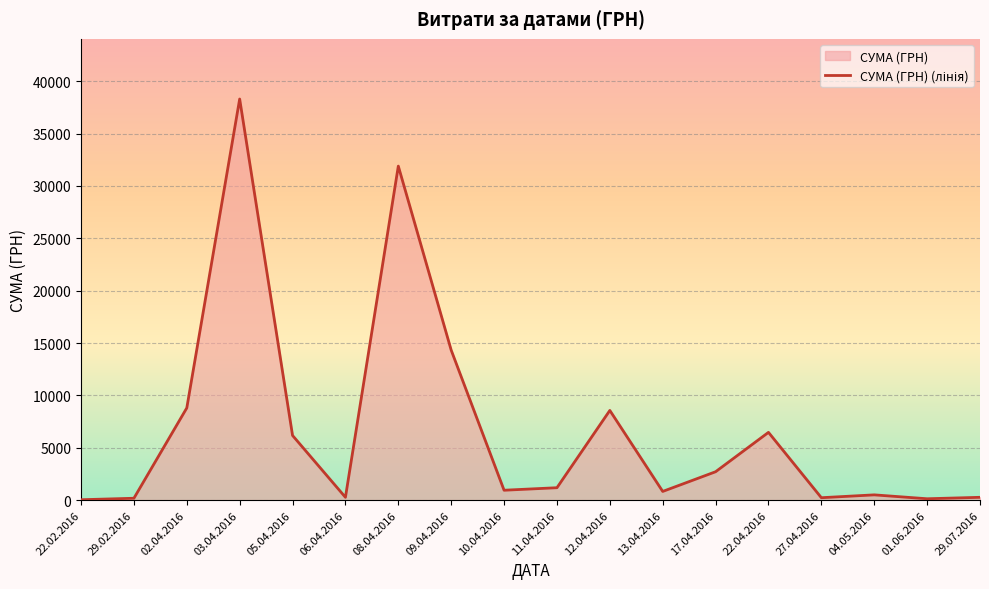

What is the difference between the maximum and minimum values?

38264.5